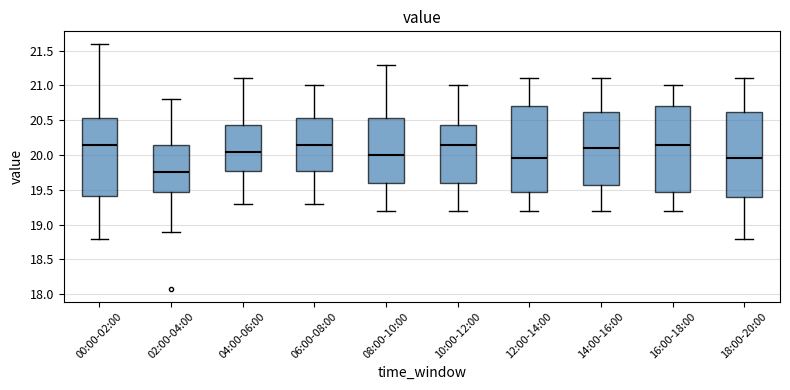

Where does the upper whisker of the box for 12:00-14:00 end on the y-axis? The values are not printed on the chart, so give them approximately, as read against the axis.

21.10